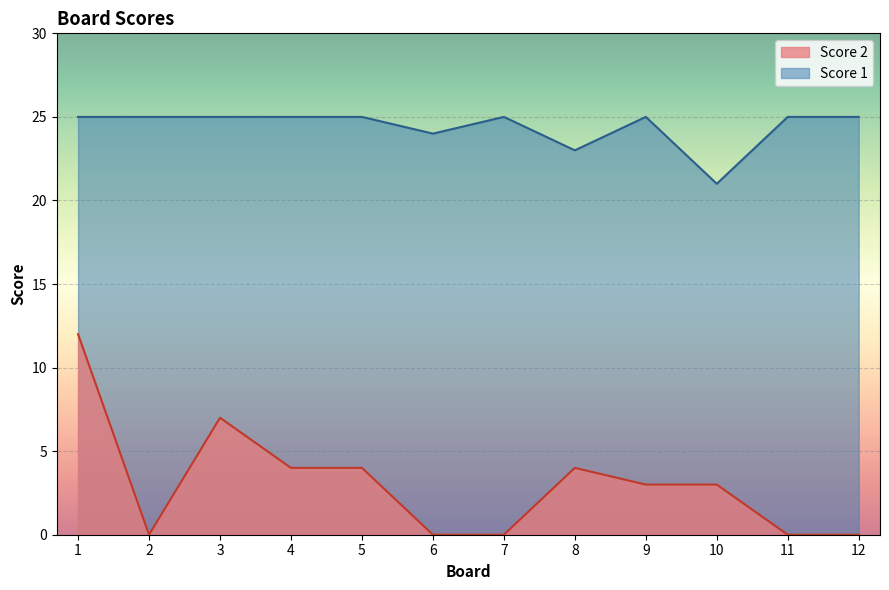

At 5, list the series in order from smallest to largest.

Score 2, Score 1